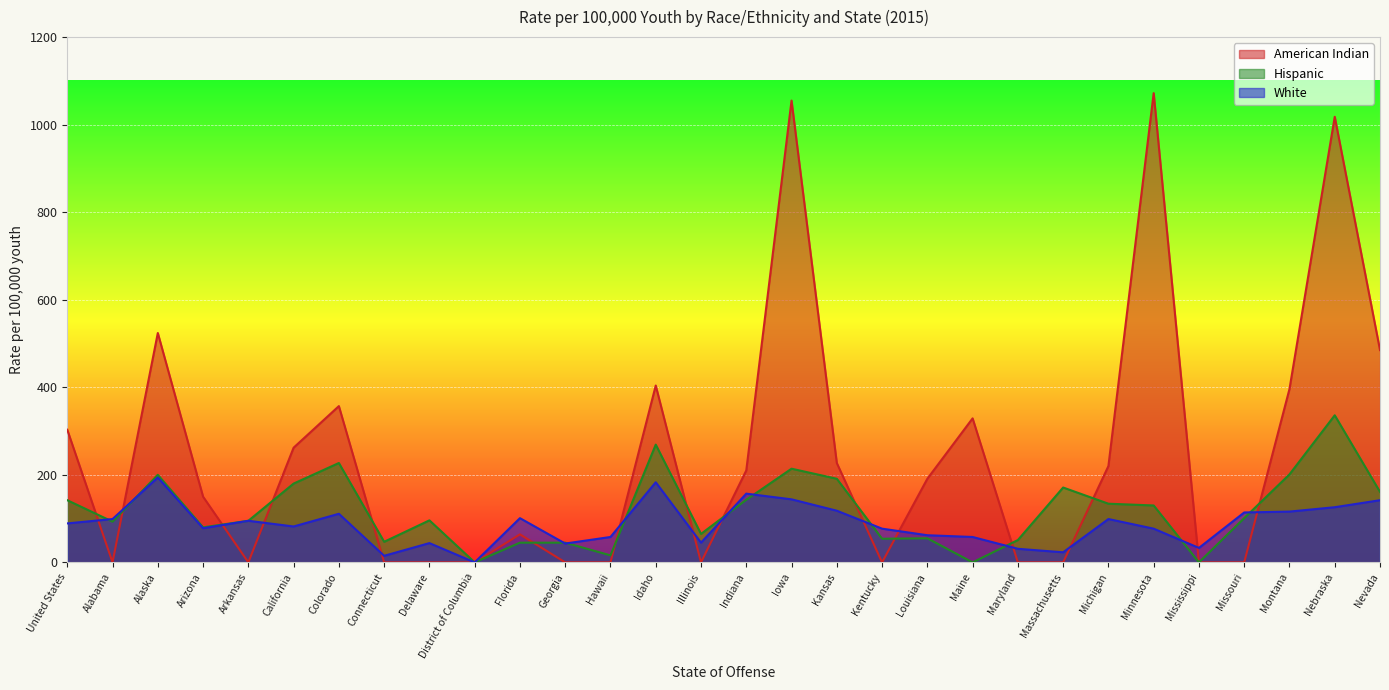

True or false: American Indian has more than 0 points higher than both neighbors.

True